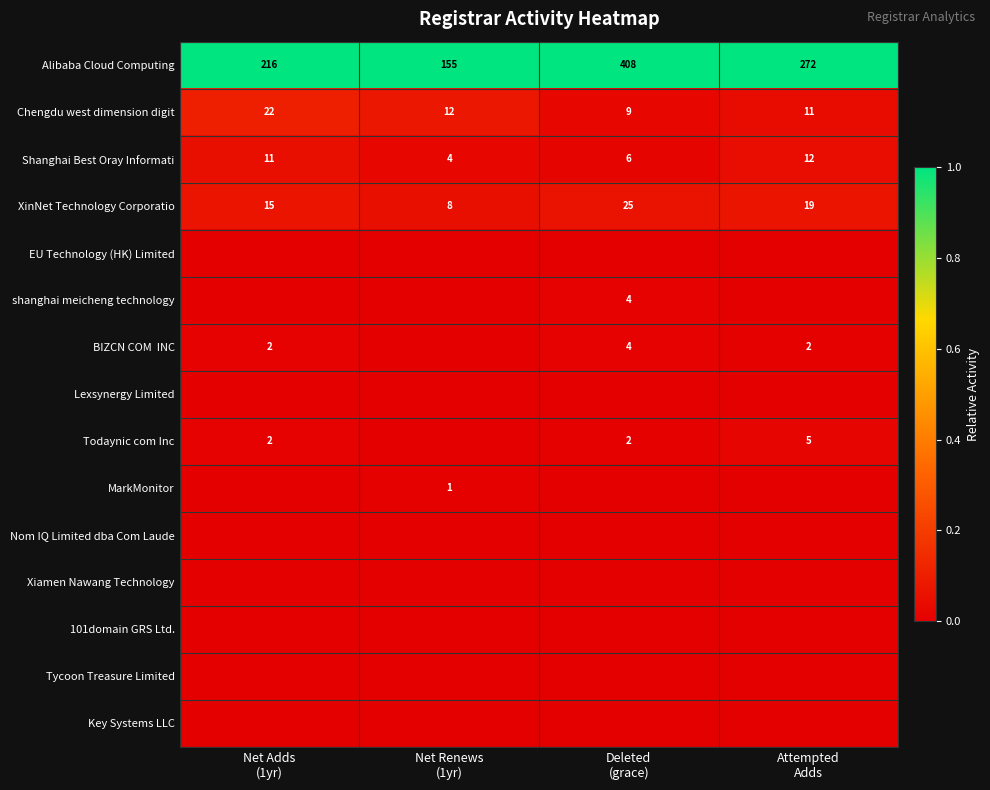

How many XinNet Technology Corporatio values are between 15 and 25?

3